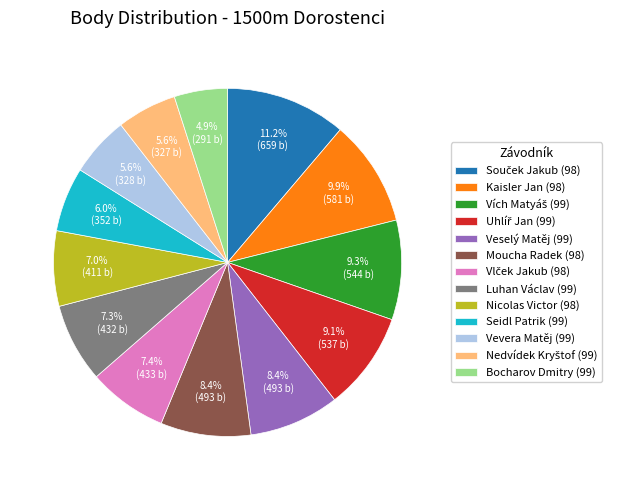

Approximately how many times larger is the value at Moucha Radek (98) compared to Seidl Patrik (99)?

1.4